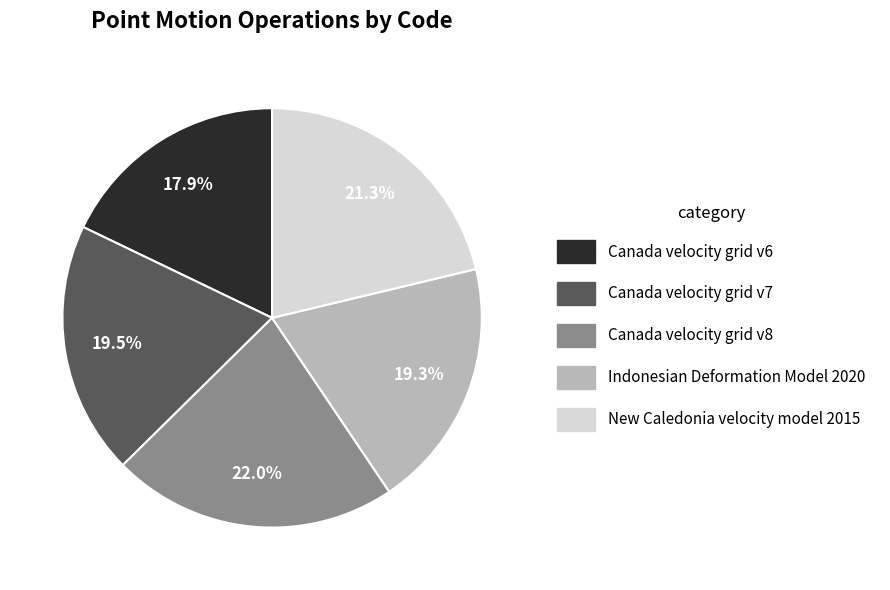

Which has a higher value, Canada velocity grid v6 or Indonesian Deformation Model 2020?

Indonesian Deformation Model 2020